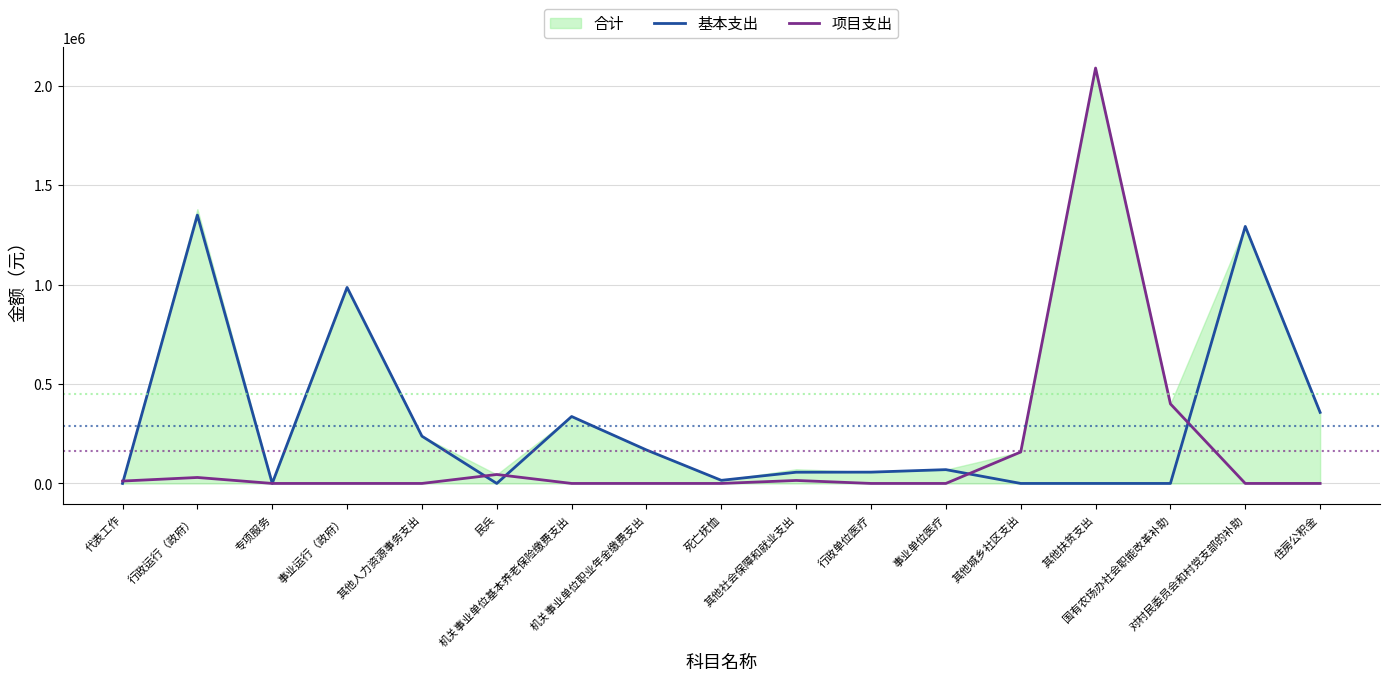

At which category does the chart reach its minimum across all series?

代表工作